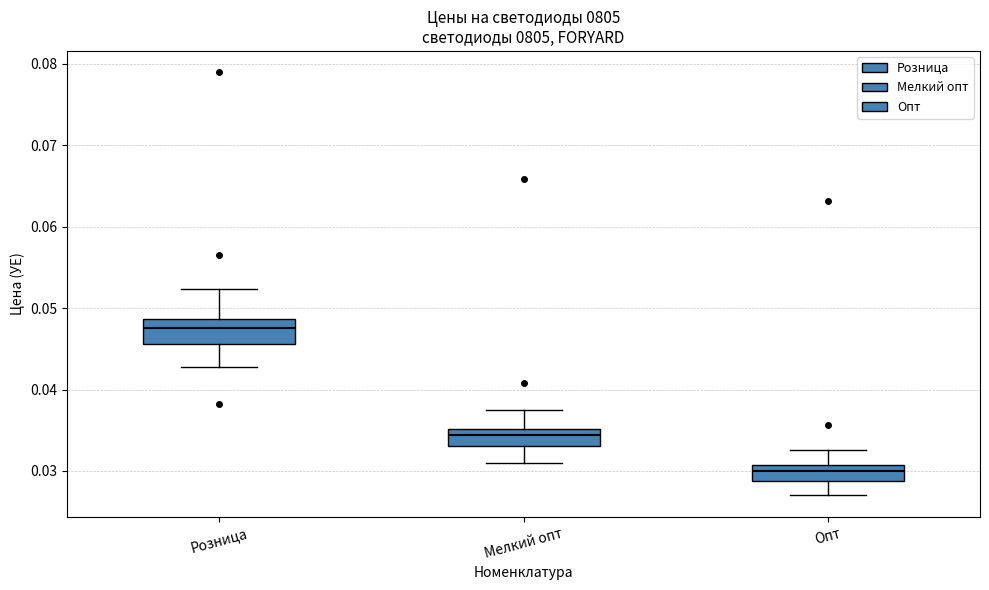

Reading left to right, transcribe this box plot: for each box, give where its median line is, the range the box spans, and where its two whiskers end, as read against the y-axis. The values are not printed on the chart, so give them approximately, as read against the axis.

Розница: median 0.048, box 0.046 to 0.049, whiskers 0.043 to 0.052
Мелкий опт: median 0.034, box 0.033 to 0.035, whiskers 0.031 to 0.038
Опт: median 0.030, box 0.029 to 0.031, whiskers 0.027 to 0.033